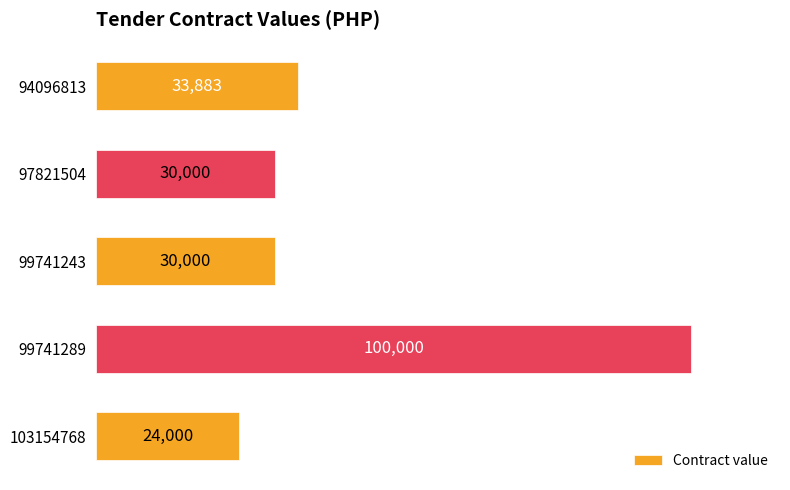

What is the maximum value shown in the chart?

100000